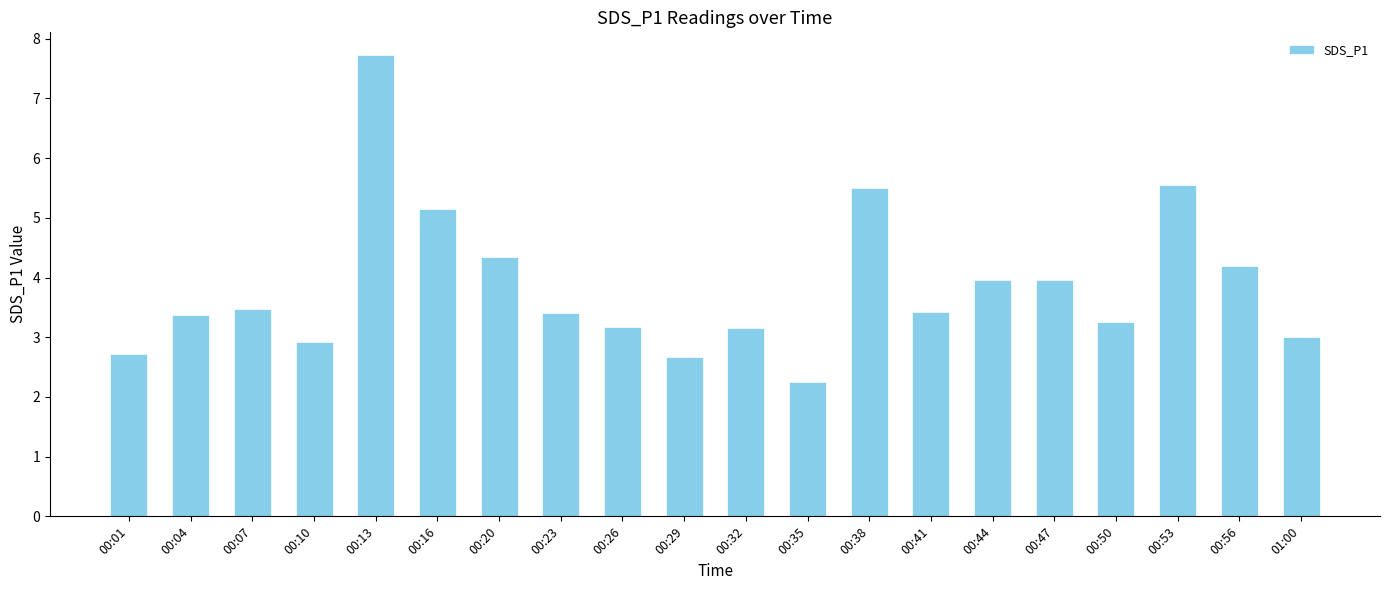

Are the bars horizontal?

No